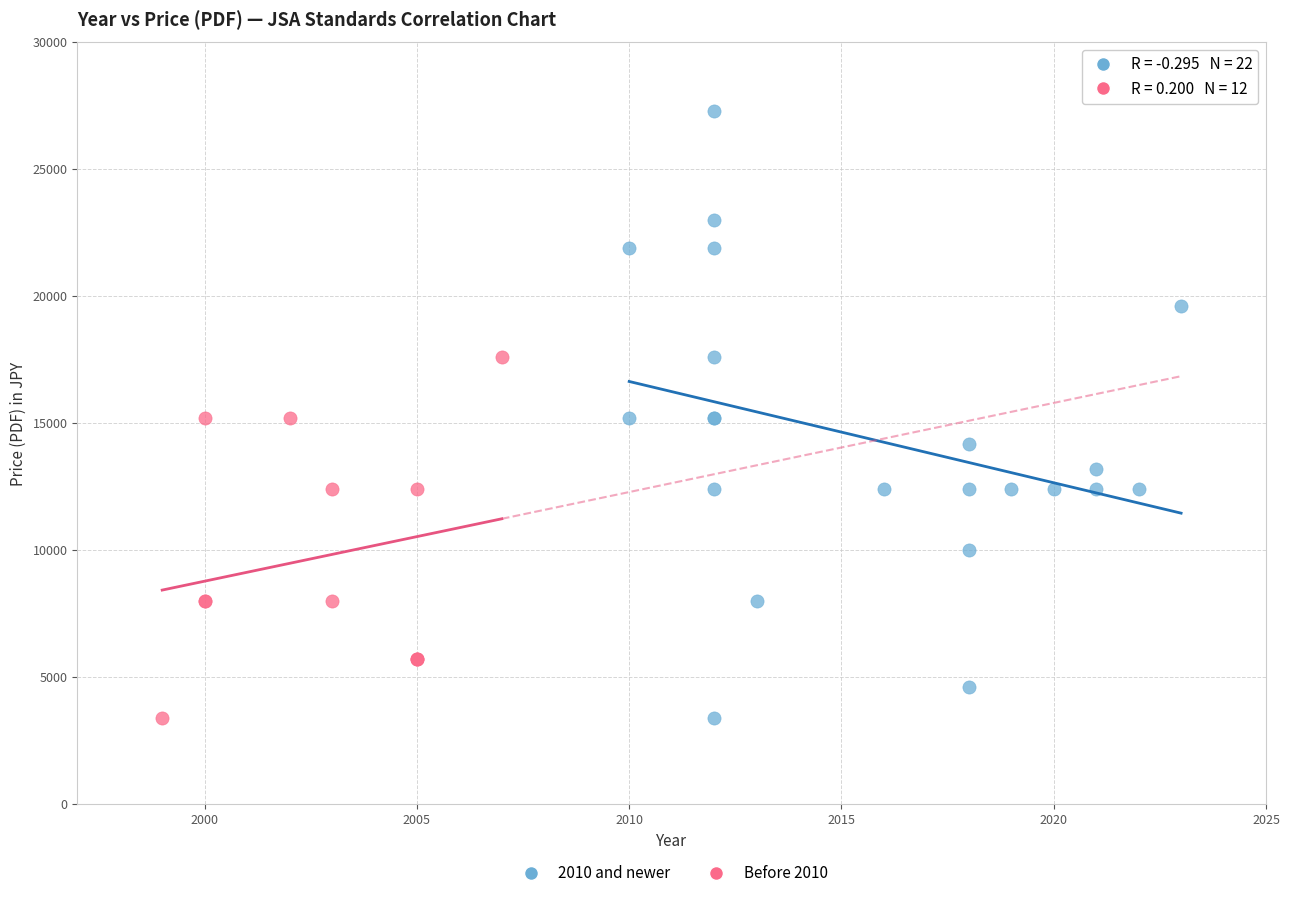

What are all the series names shown in the legend?

2010 and newer, Before 2010